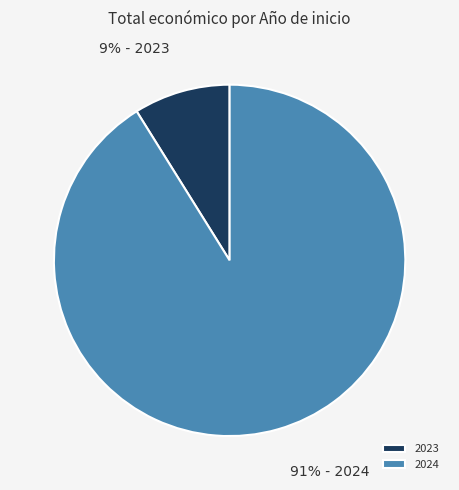

How many segments does this pie chart have?

2